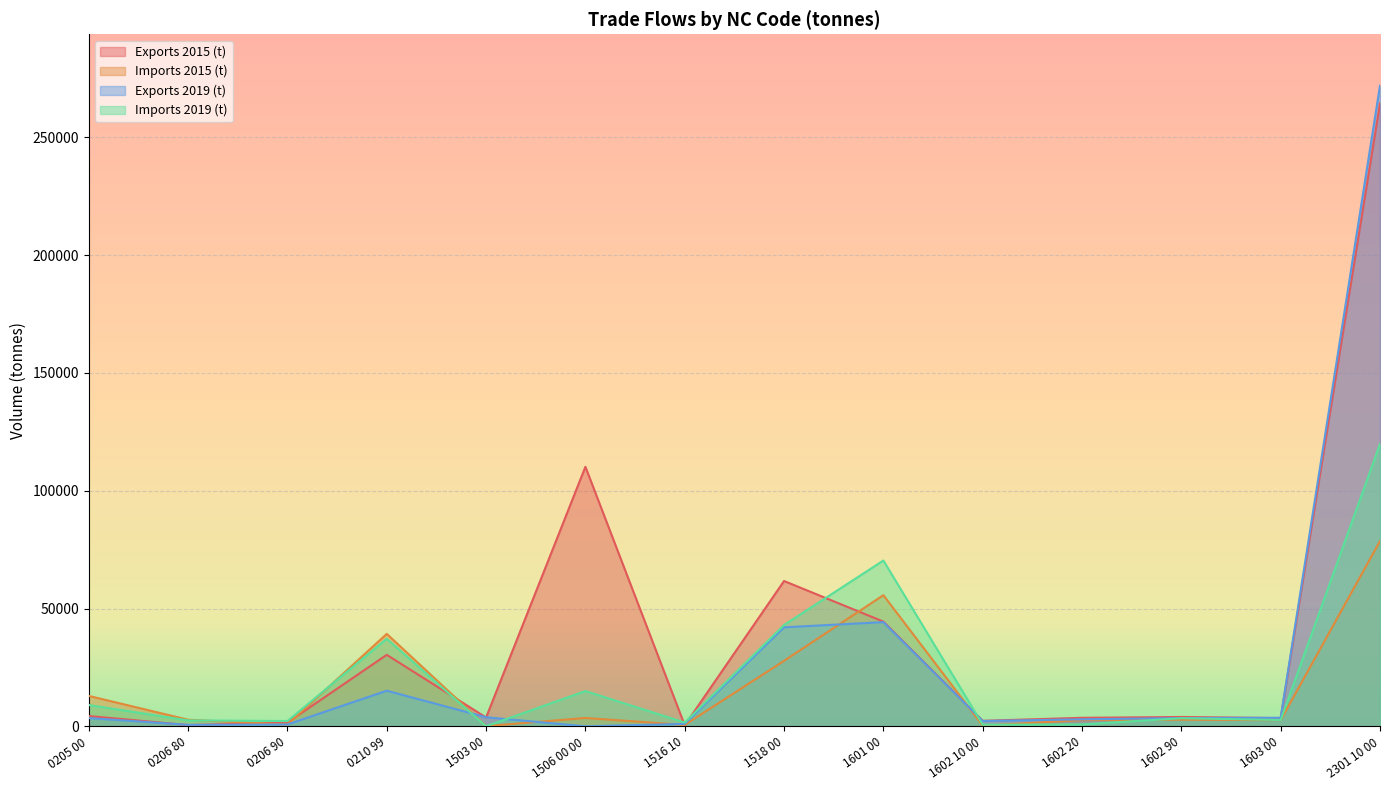

Rank the series by their average value, from highest to lowest.

Exports 2015 (t), Exports 2019 (t), Imports 2019 (t), Imports 2015 (t)